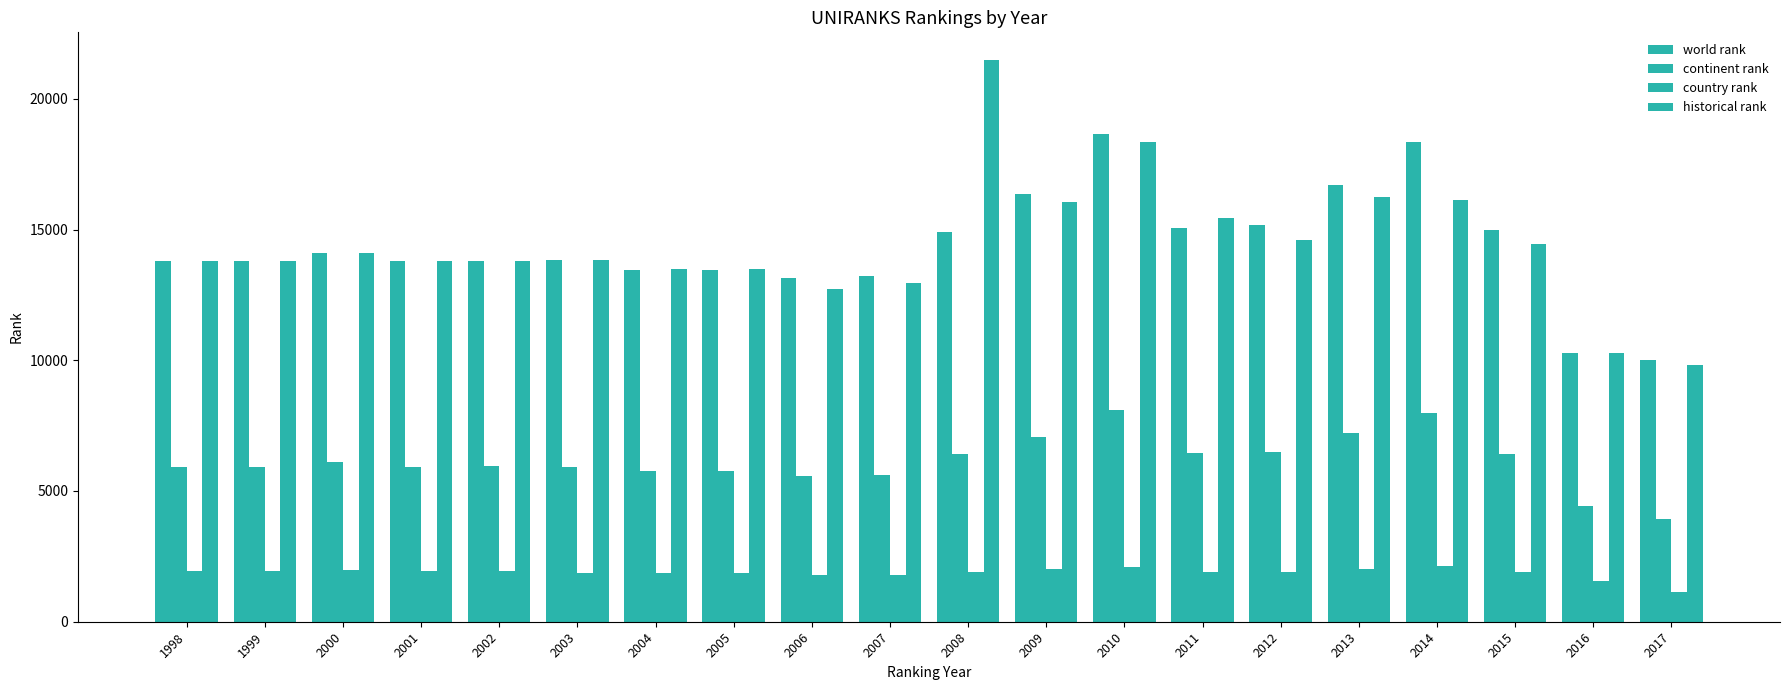

How many bars are there in total?

80